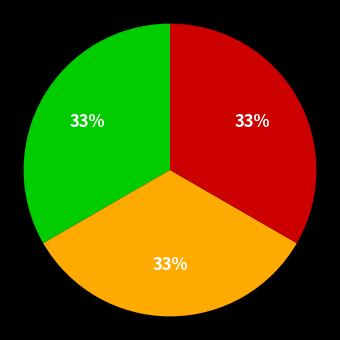

Is there a majority slice in this chart?

No